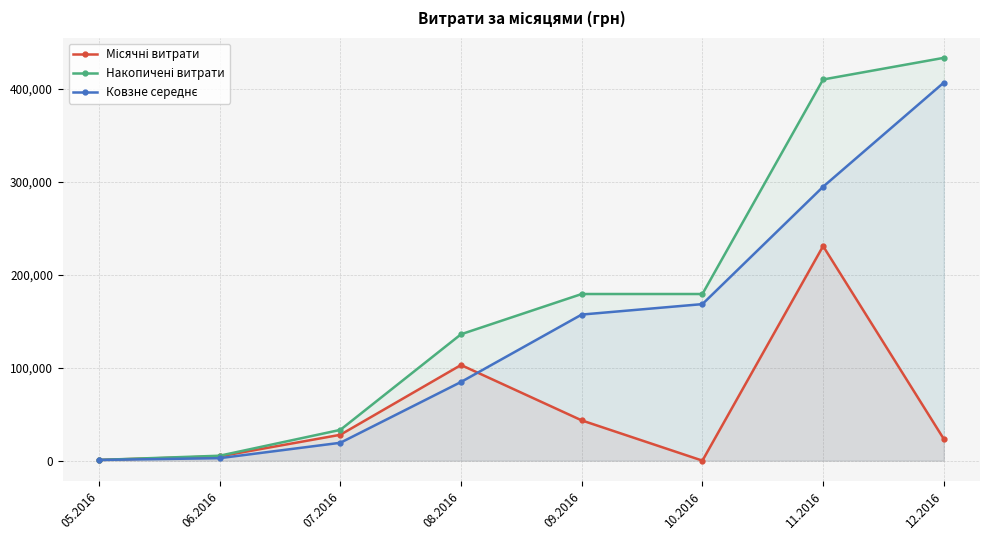

Does the chart have visible grid lines?

Yes